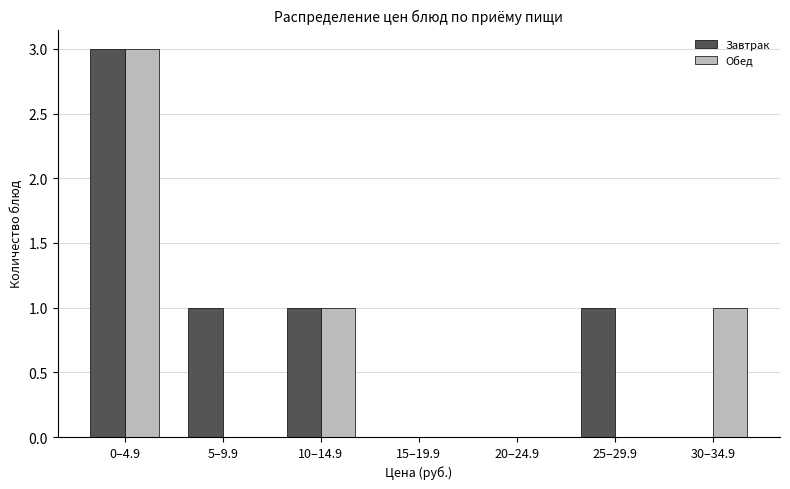

Reading right to left, transcribe all the data shown in this chart.

Завтрак: 30–34.9=0	25–29.9=1	20–24.9=0	15–19.9=0	10–14.9=1	5–9.9=1	0–4.9=3
Обед: 30–34.9=1	25–29.9=0	20–24.9=0	15–19.9=0	10–14.9=1	5–9.9=0	0–4.9=3